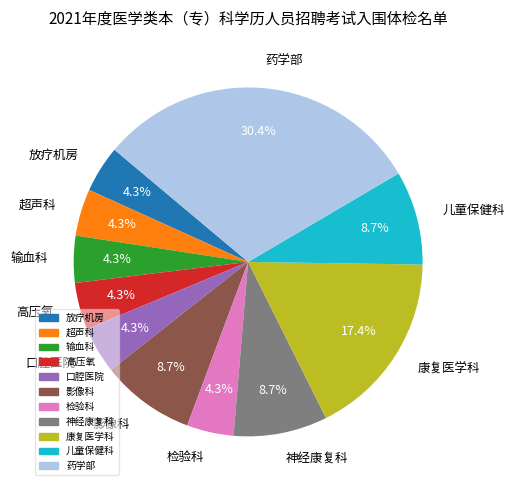

What is the ratio of the value at 口腔医院 to the value at 影像科?

0.5